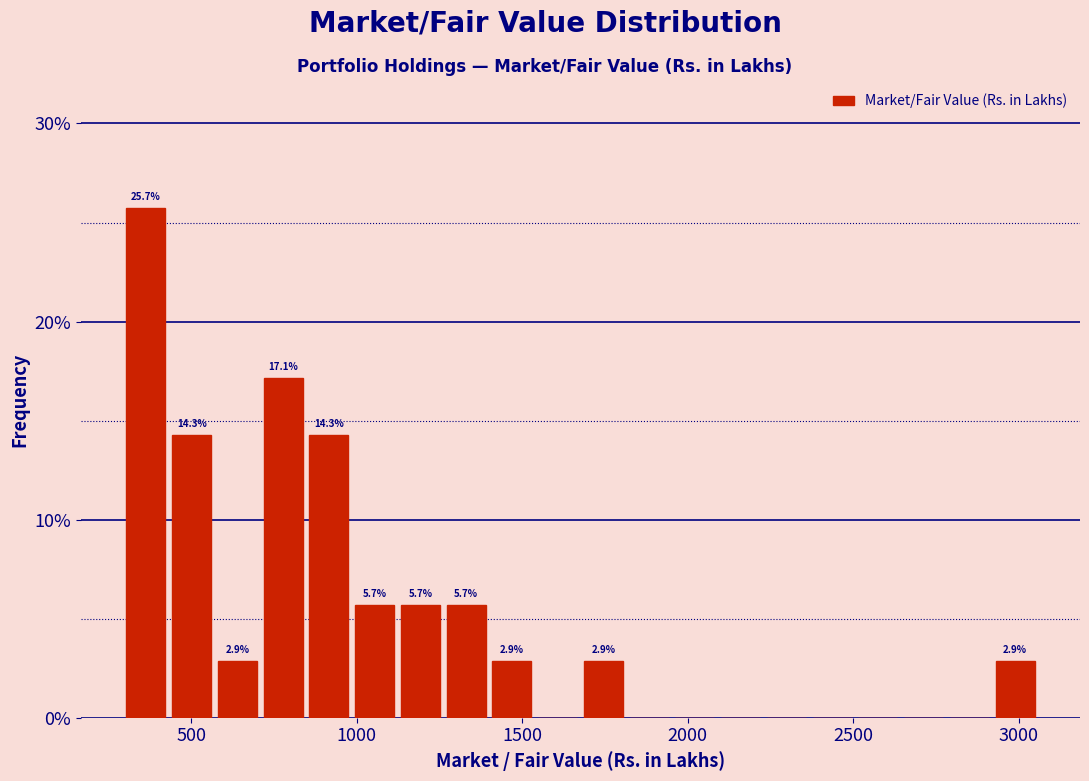

Read against the x-axis, roughly where is the centre of the tallest bar?

350